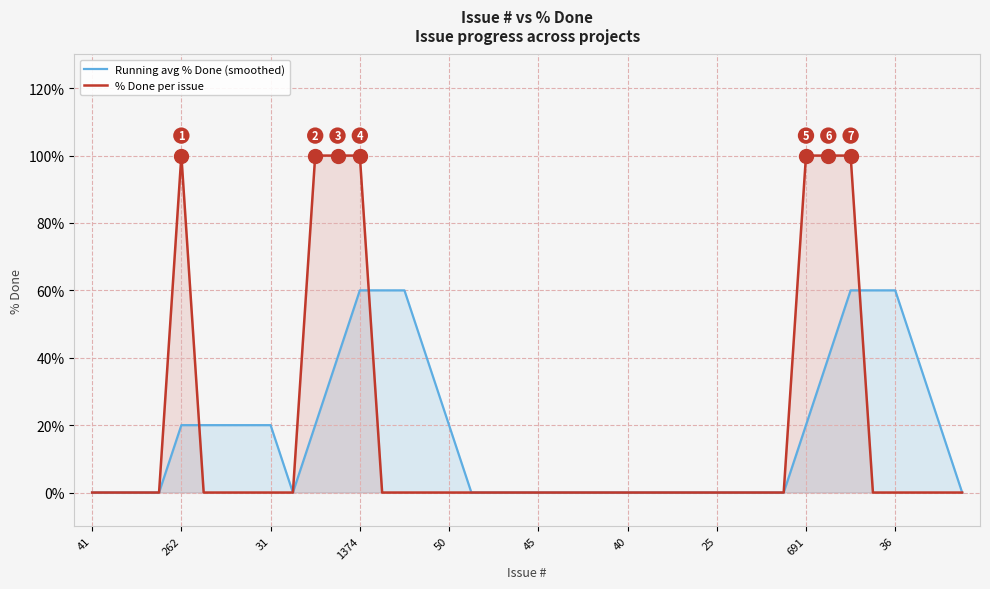

Which series has the largest range (max minus min)?

% Done per issue